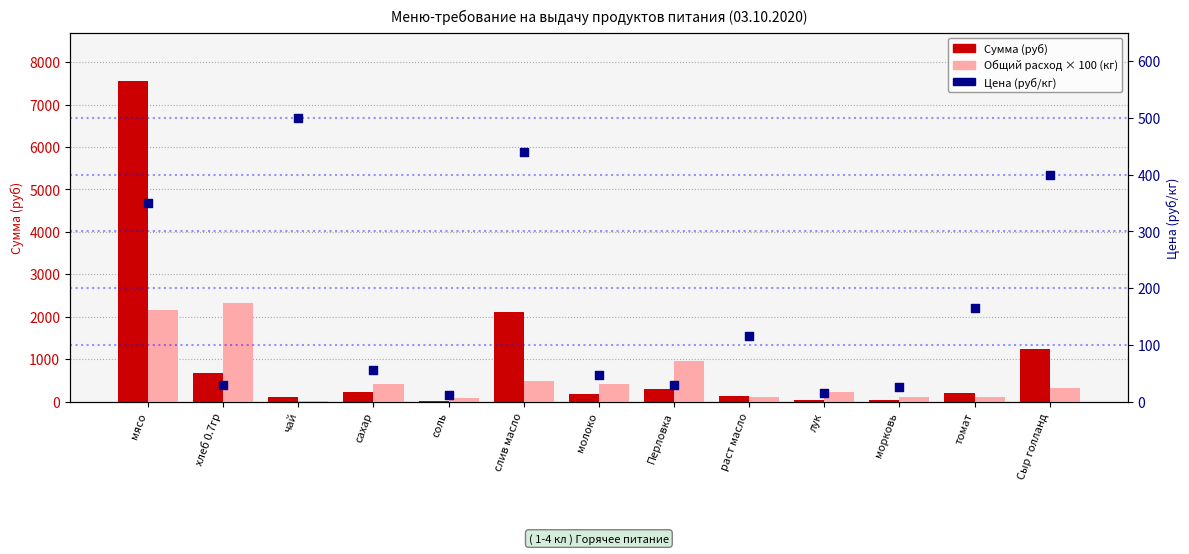

Which series has the largest total across all categories?

Сумма (руб)